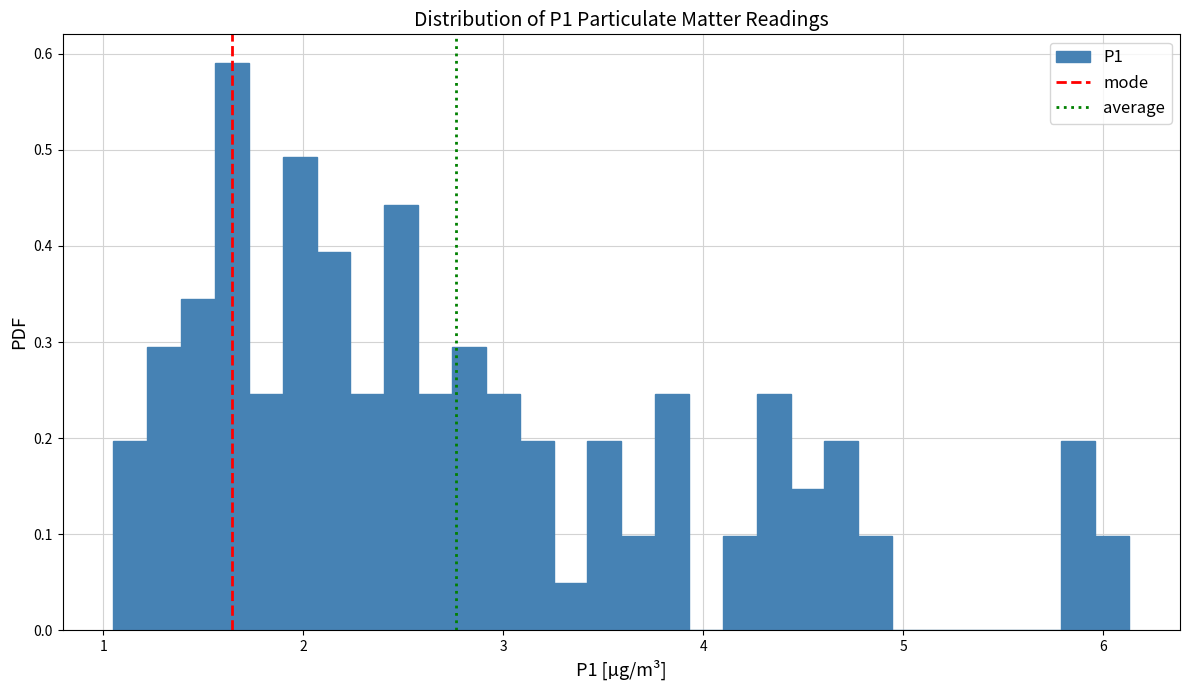

Around what value on the x-axis is the tallest bar? Give the approximate position of its centre, as read against the axis.

1.6